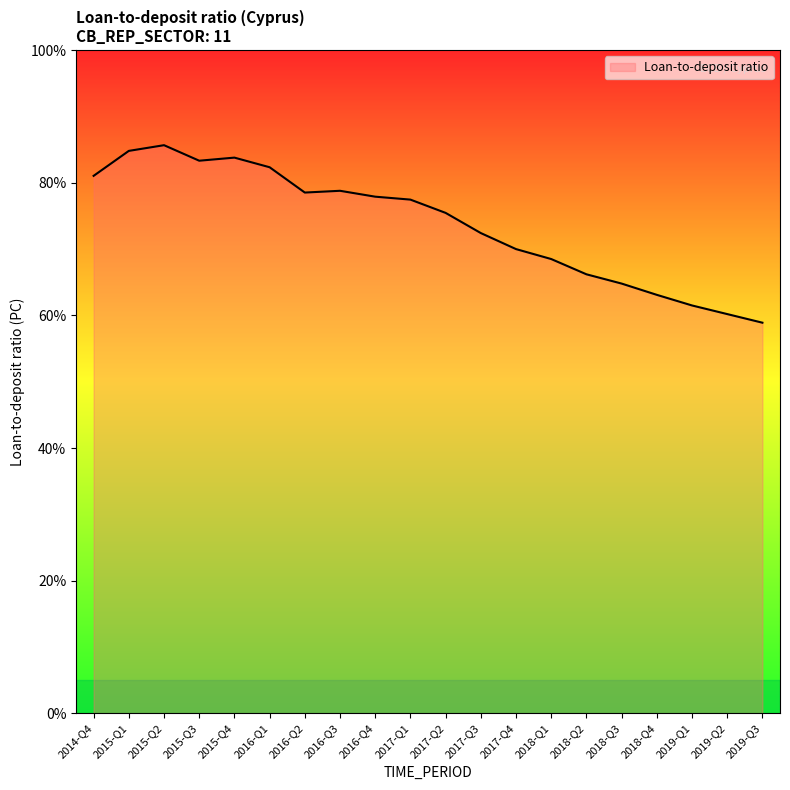

What is the minimum value shown in the chart?

58.9